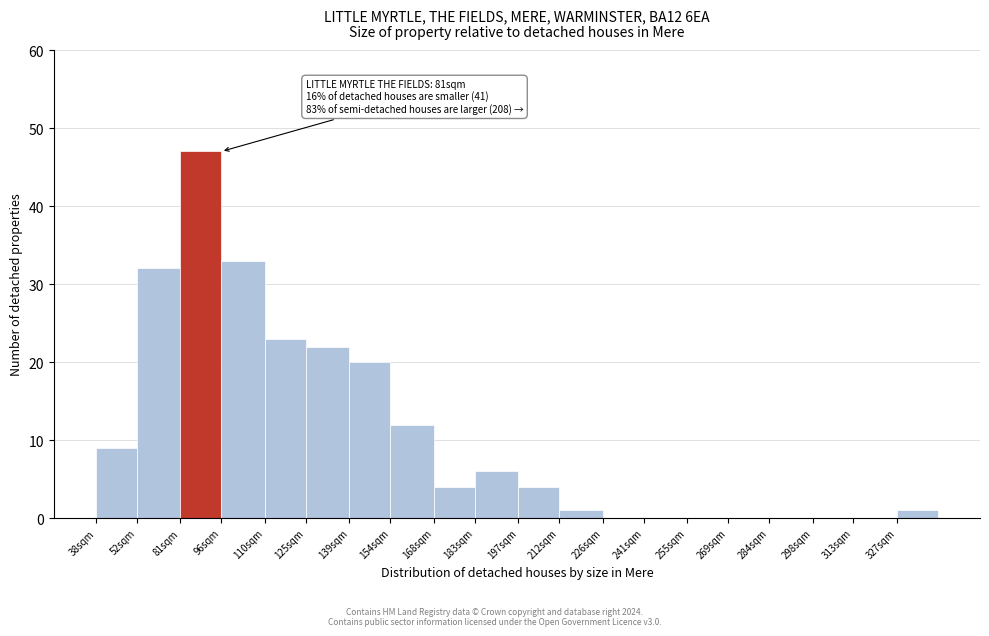

Reading left to right, list all the values displayed in this chart.

38sqm=9	52sqm=32	81sqm=47	96sqm=33	110sqm=23	125sqm=22	139sqm=20	154sqm=12	168sqm=4	183sqm=6	197sqm=4	212sqm=1	226sqm=0	241sqm=0	255sqm=0	269sqm=0	284sqm=0	298sqm=0	313sqm=0	327sqm=1